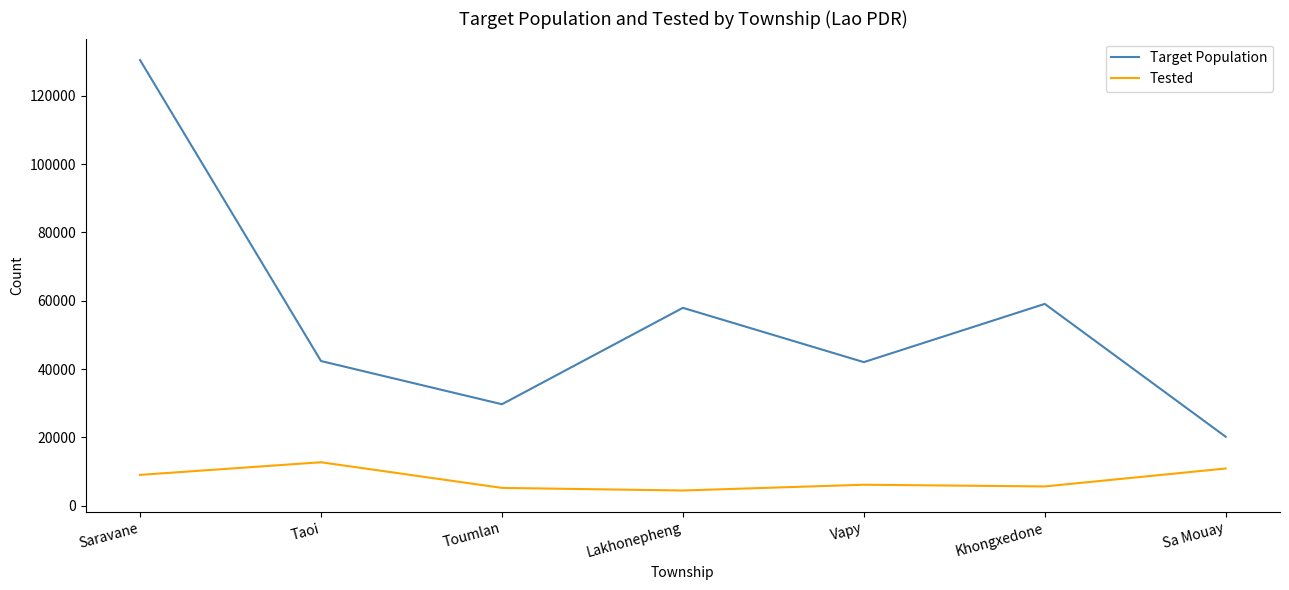

What is the minimum value for Tested?

4466